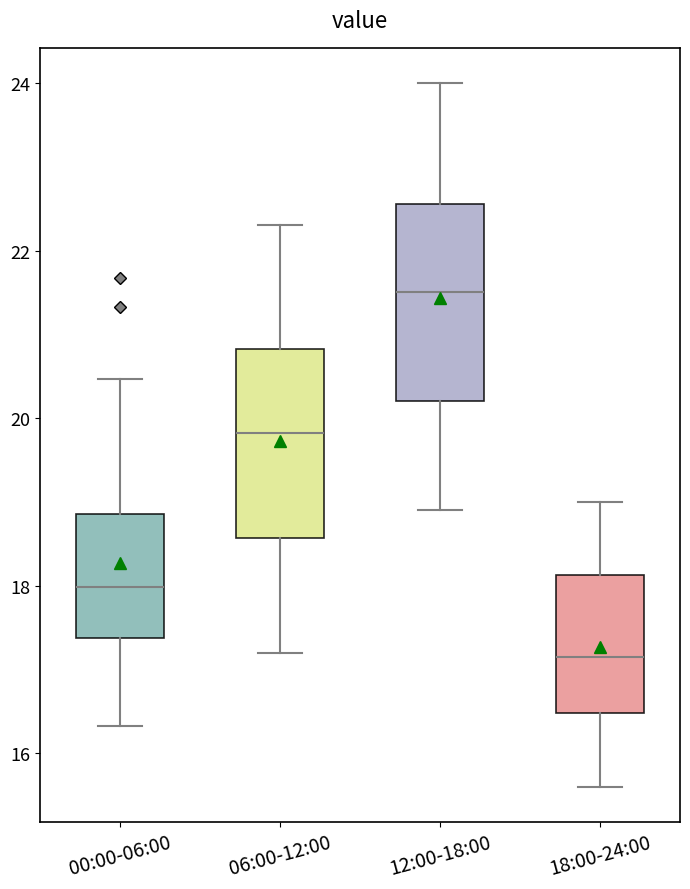

Reading left to right, transcribe this box plot: for each box, give where its median line is, the range the box spans, and where its two whiskers end, as read against the y-axis. The values are not printed on the chart, so give them approximately, as read against the axis.

00:00-06:00: median 18.0, box 17.4 to 18.8, whiskers 16.4 to 20.4
06:00-12:00: median 19.8, box 18.6 to 20.8, whiskers 17.2 to 22.4
12:00-18:00: median 21.6, box 20.2 to 22.6, whiskers 19.0 to 24.0
18:00-24:00: median 17.2, box 16.4 to 18.2, whiskers 15.6 to 19.0